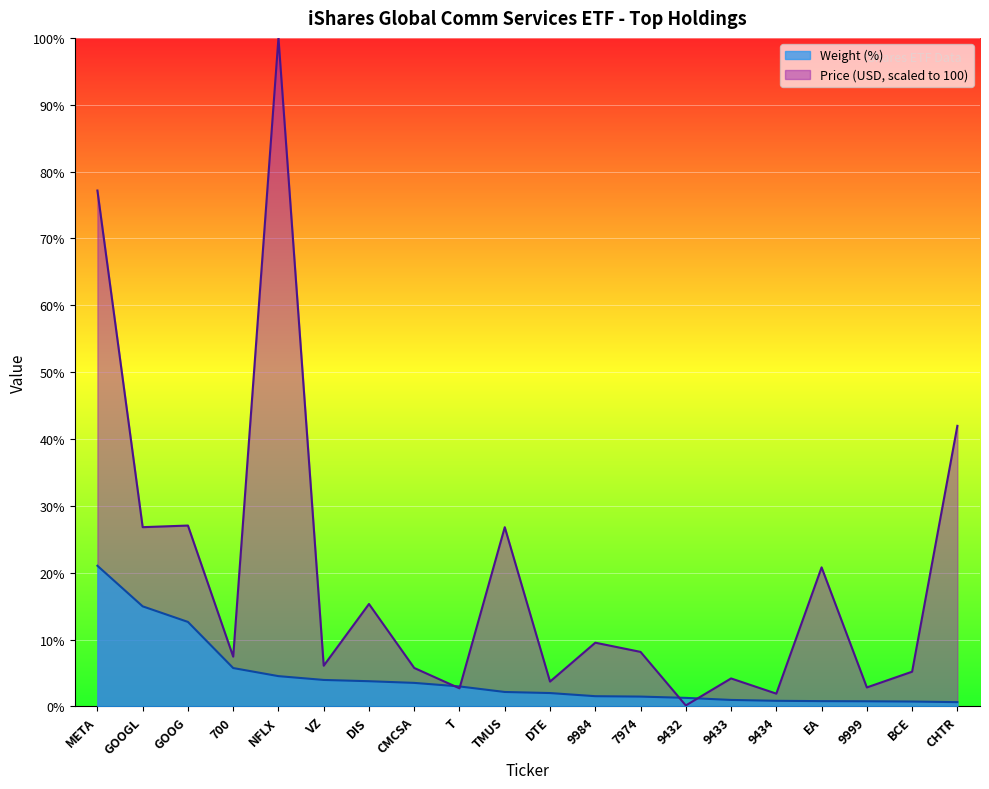

Reading left to right, extract all data points from this chart.

Weight (%): META=21.0	GOOGL=15.0	GOOG=12.6	700=5.7	NFLX=4.5	VZ=4.0	DIS=3.8	CMCSA=3.5	T=3.0	TMUS=2.2	DTE=2.0	9984=1.5	7974=1.5	9432=1.3	9433=1.0	9434=0.8	EA=0.8	9999=0.8	BCE=0.7	CHTR=0.6
Price (USD): META=77.2	GOOGL=26.8	GOOG=27.1	700=7.4	NFLX=100.0	VZ=6.1	DIS=15.3	CMCSA=5.8	T=2.7	TMUS=26.8	DTE=3.7	9984=9.5	7974=8.2	9432=0.1	9433=4.2	9434=1.9	EA=20.8	9999=2.8	BCE=5.2	CHTR=42.0